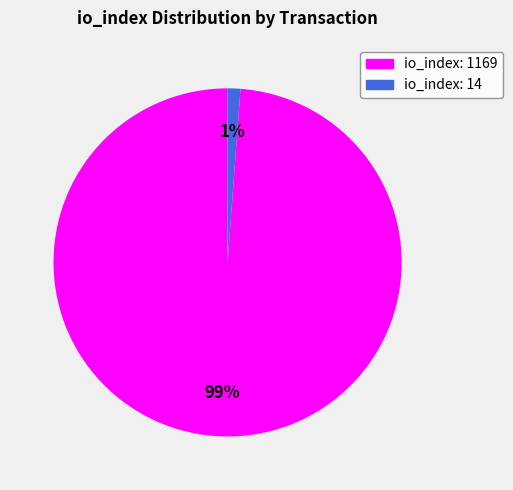

Which has a higher value, io_index: 14 or io_index: 1169?

io_index: 1169